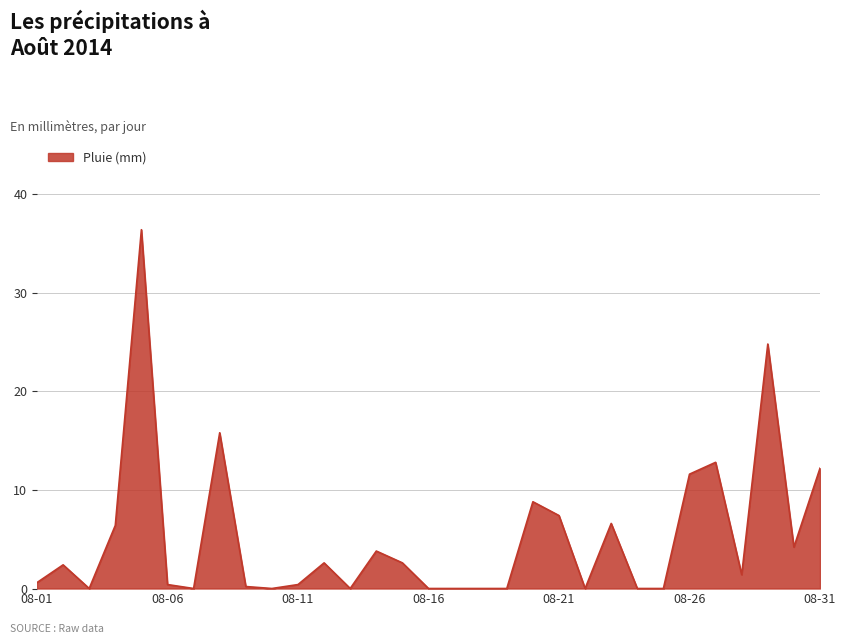

Reading left to right, list all the values displayed in this chart.

0.6	2.4	0.0	6.4	36.4	0.4	0.0	15.8	0.2	0.0	0.4	2.6	0.0	3.8	2.6	0.0	0.0	0.0	0.0	8.8	7.4	0.0	6.6	0.0	0.0	11.6	12.8	1.4	24.8	4.2	12.2